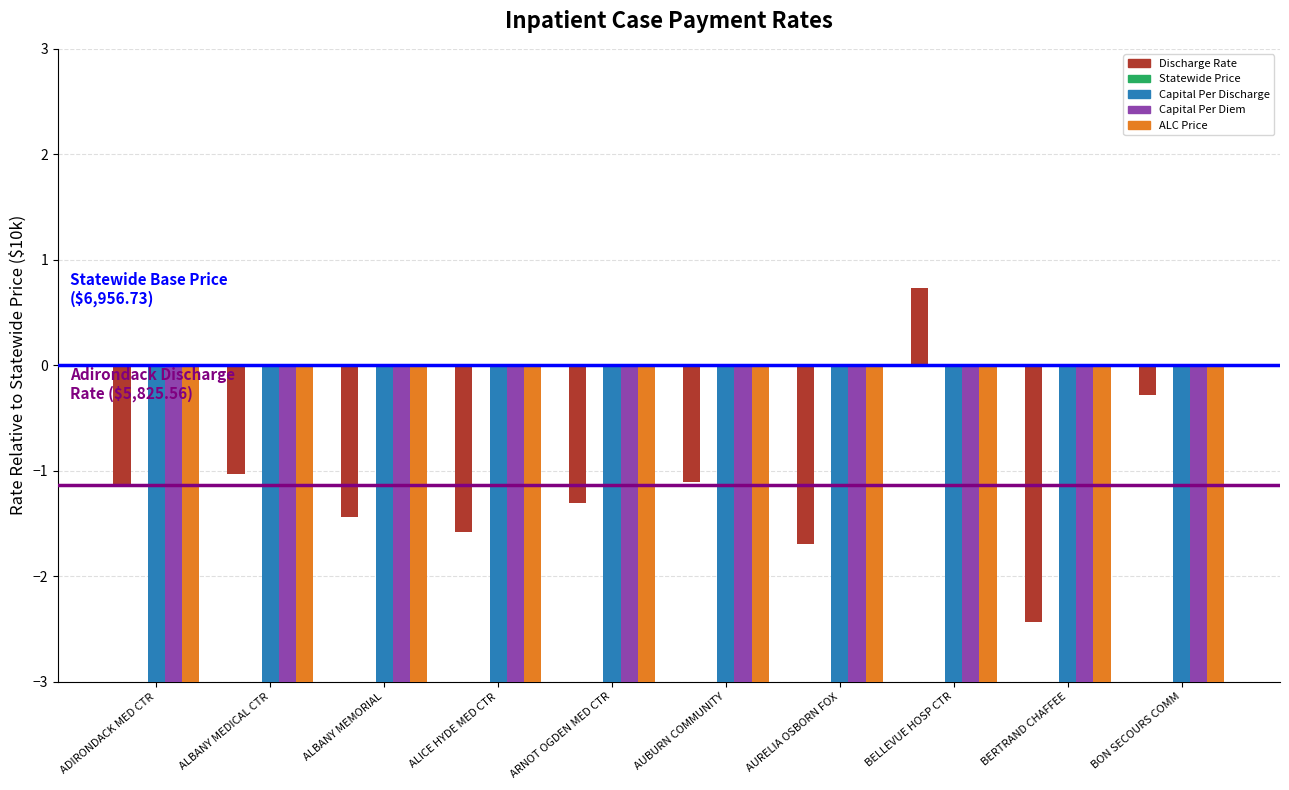

What is the greatest value displayed?

0.7